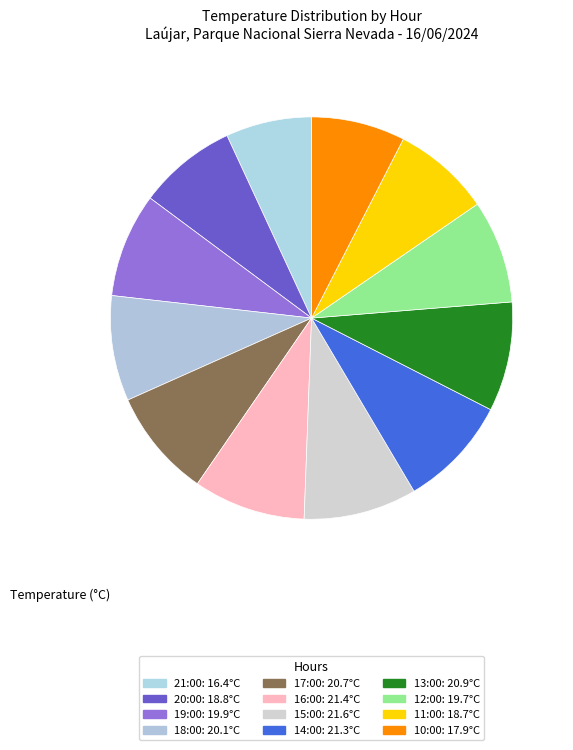

What is the smallest slice in the pie chart?

21:00